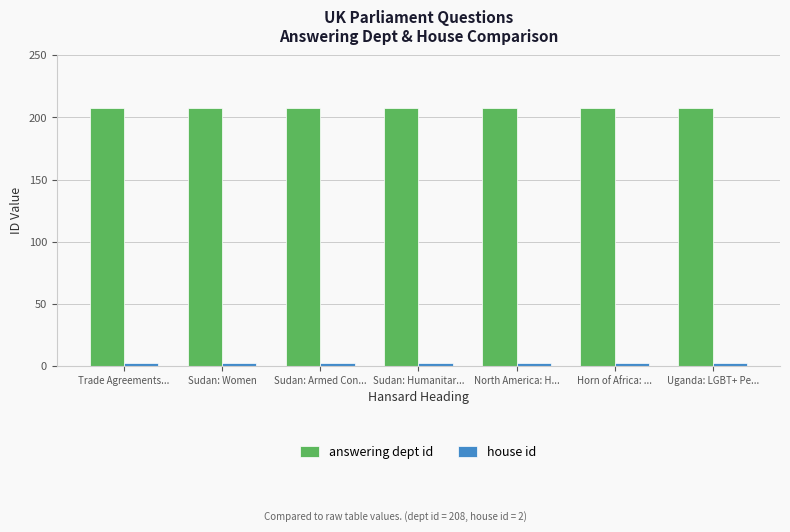

What is the approximate value of answering dept id at Sudan: Women?

208